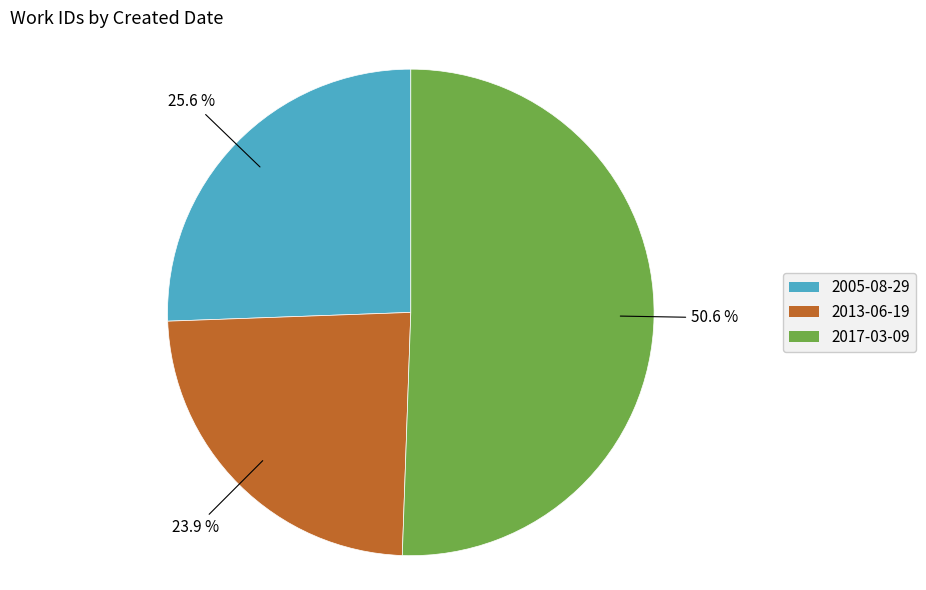

What is the ratio of the value at 2017-03-09 to the value at 2013-06-19?

2.1